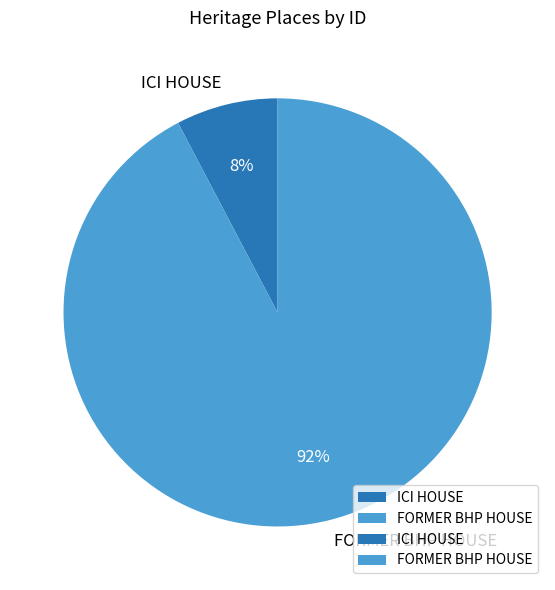

Is there any slice that represents more than half of the pie?

Yes